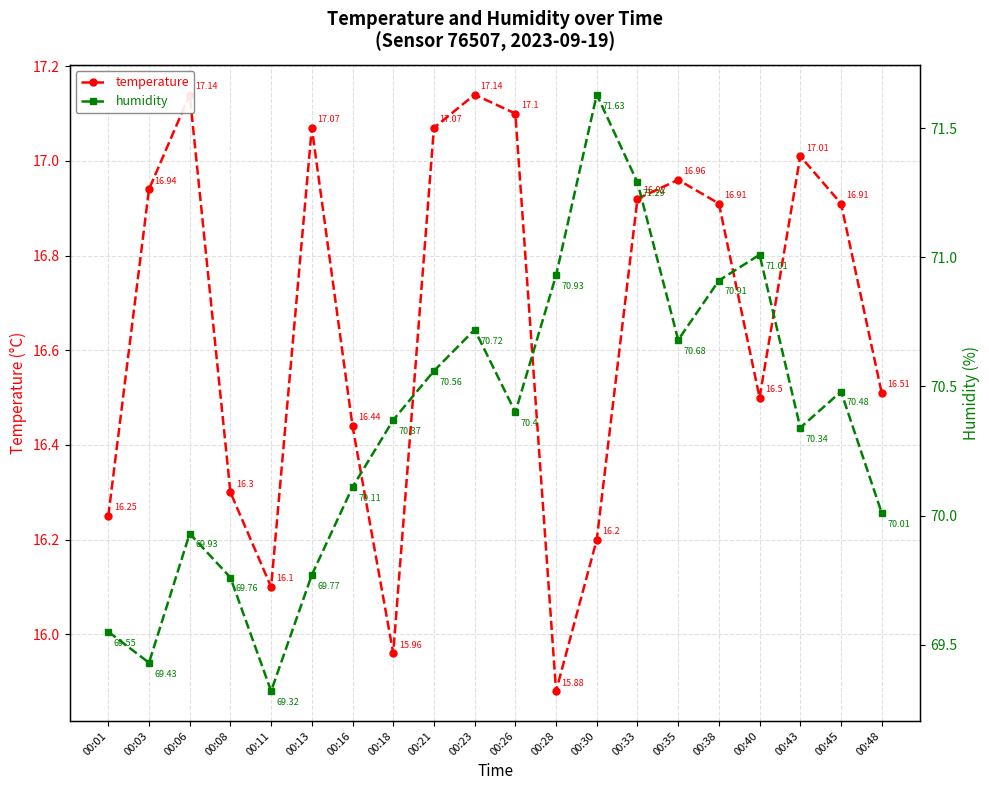

Where is the first local maximum for temperature?

00:06